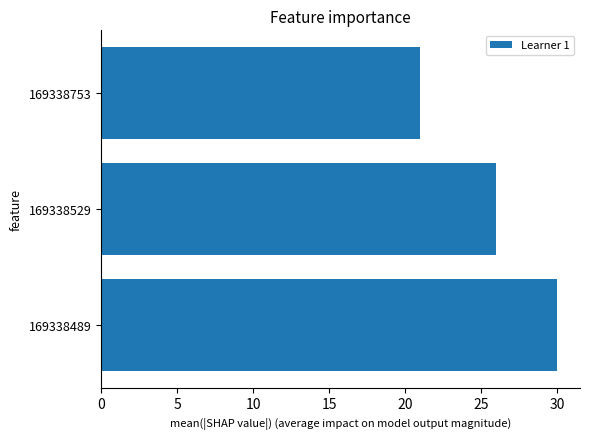

List the labels in order of value, smallest first.

169338753, 169338529, 169338489